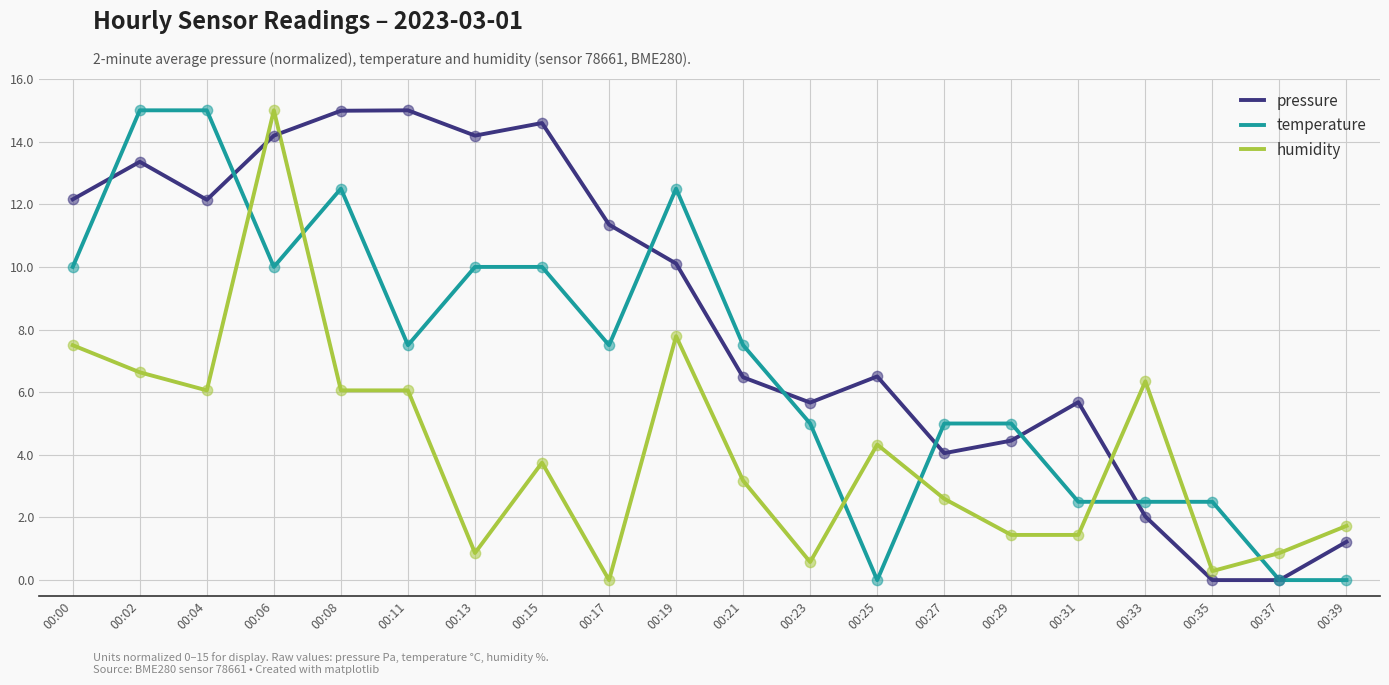

What is the maximum value shown in the chart?

15.0